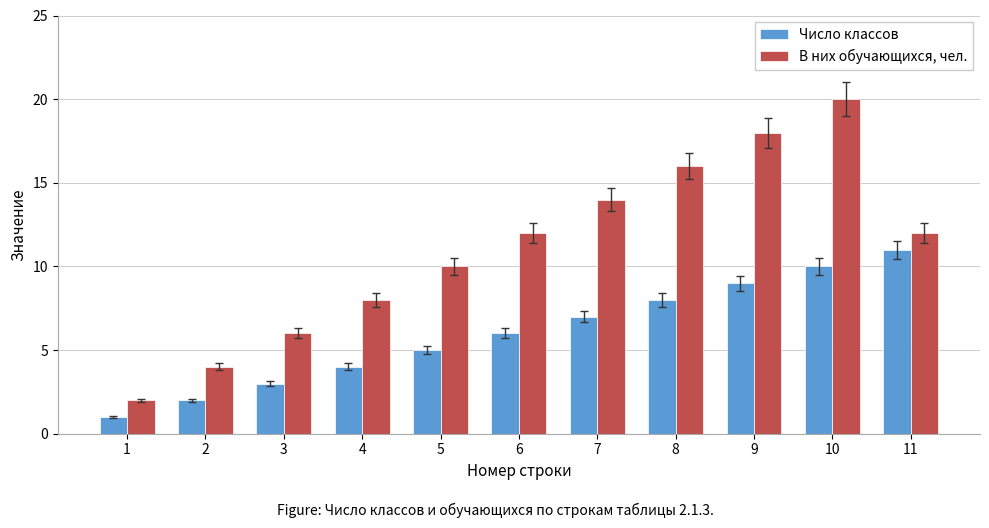

Reading left to right, transcribe all the data shown in this chart.

Число классов: 1	2	3	4	5	6	7	8	9	10	11
В них обучающихся, чел.: 2	4	6	8	10	12	14	16	18	20	12